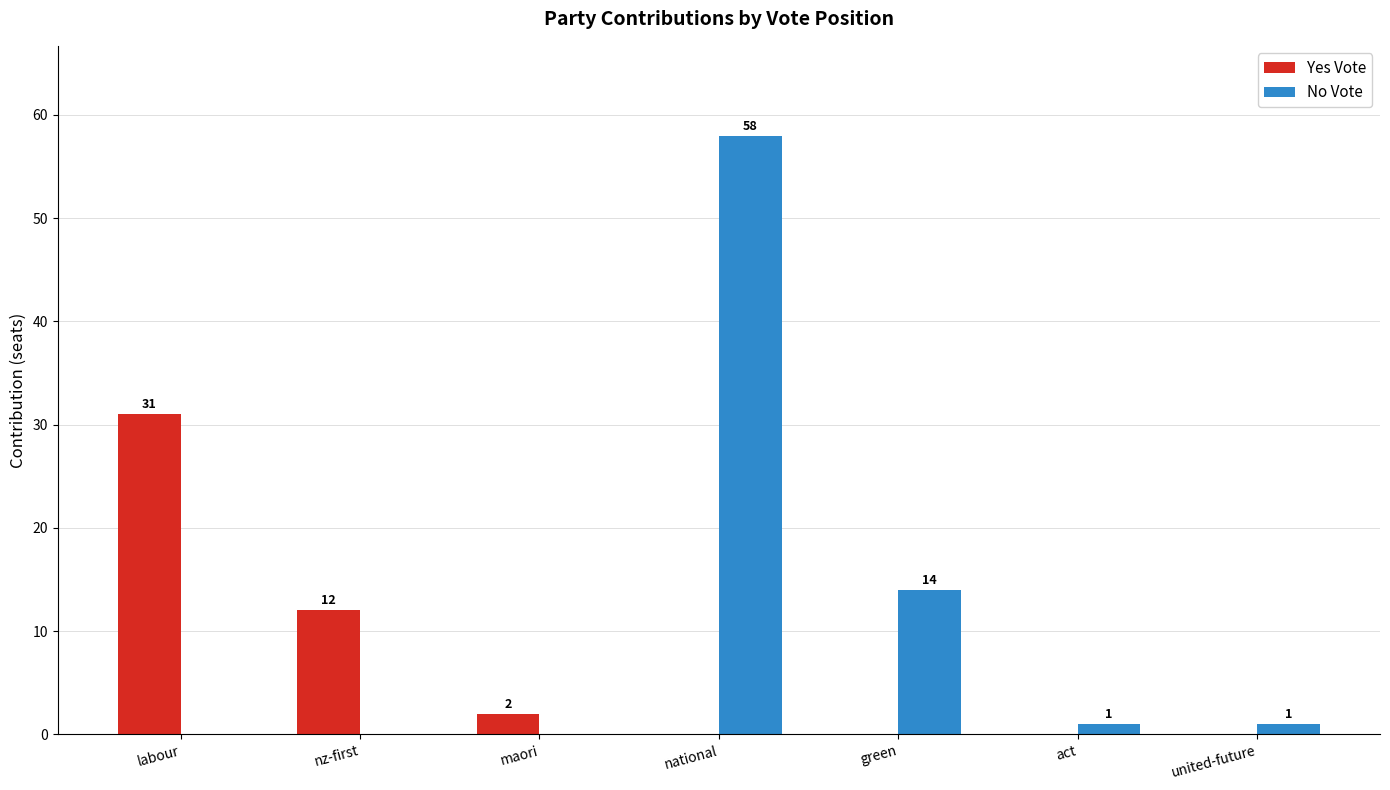

The value of Yes Vote at national is 0. True or false?

True